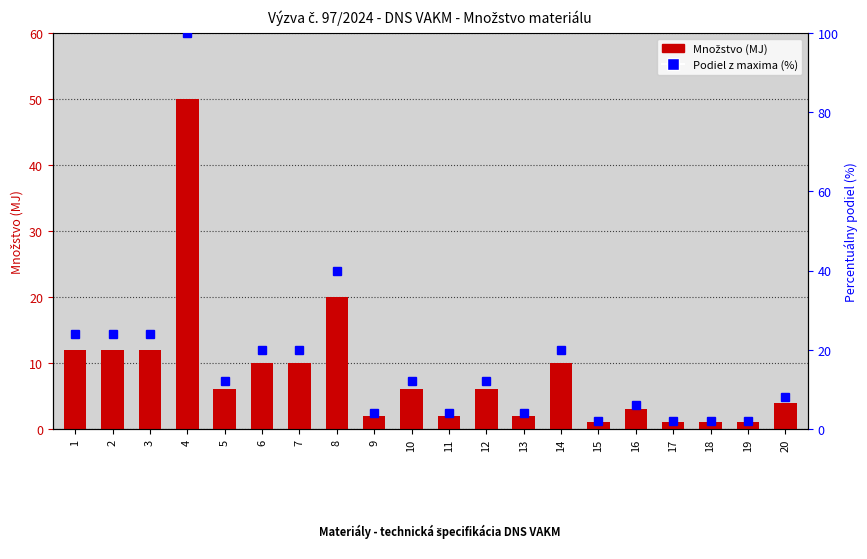

What is the difference between the highest and lowest values at 6?

10